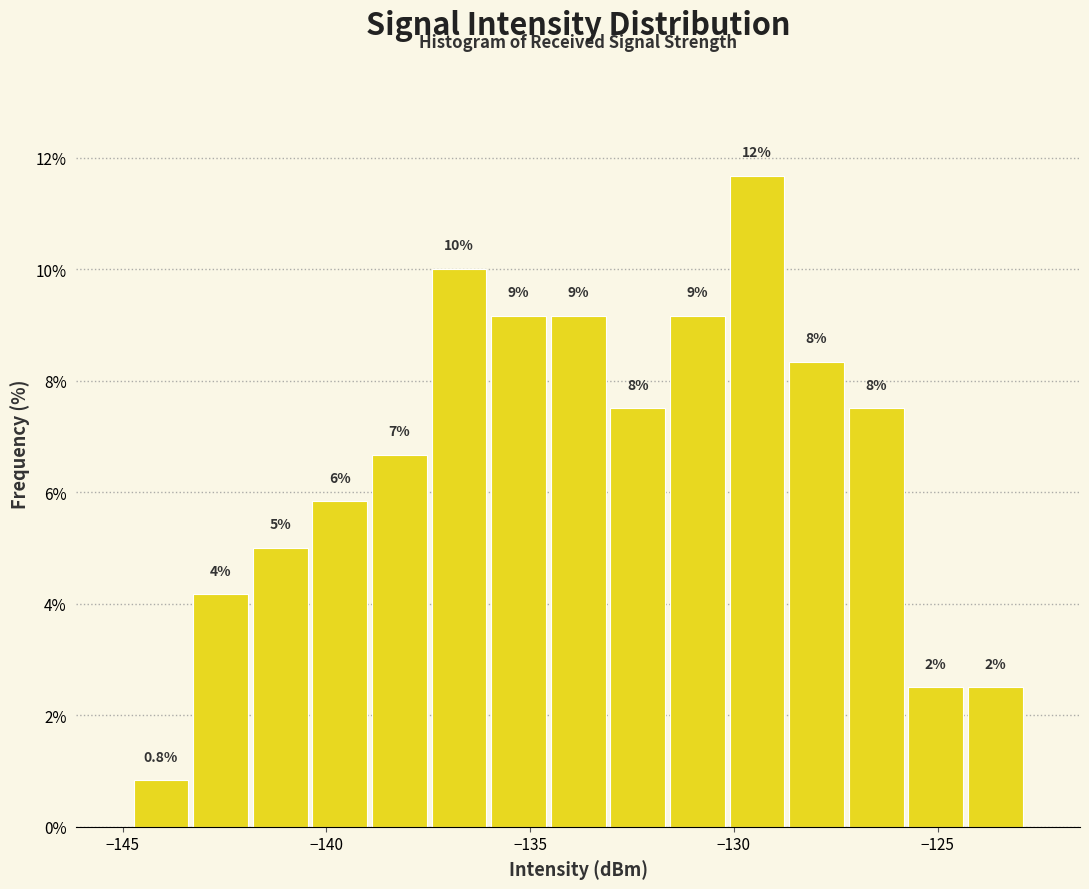

Around what value on the x-axis is the tallest bar? Give the approximate position of its centre, as read against the axis.

-129.5